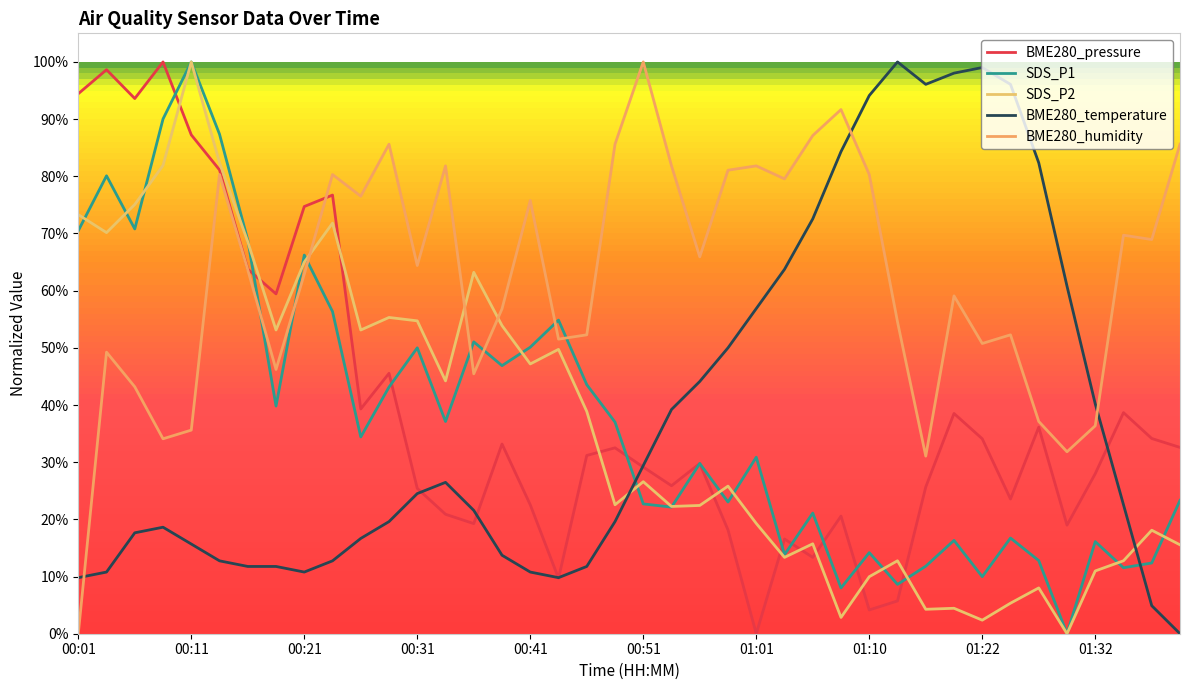

Rank the categories by BME280_temperature value from highest to lowest.

29, 32, 31, 30, 33, 28, 27, 34, 26, 25, 35, 24, 23, 22, 36, 21, 20, 13, 12, 37, 14, 11, 19, 00:31, 00:21, 10, 00:41, 15, 00:51, 01:32, 01:01, 01:10, 18, 00:11, 01:22, 16, 00:01, 17, 38, 39